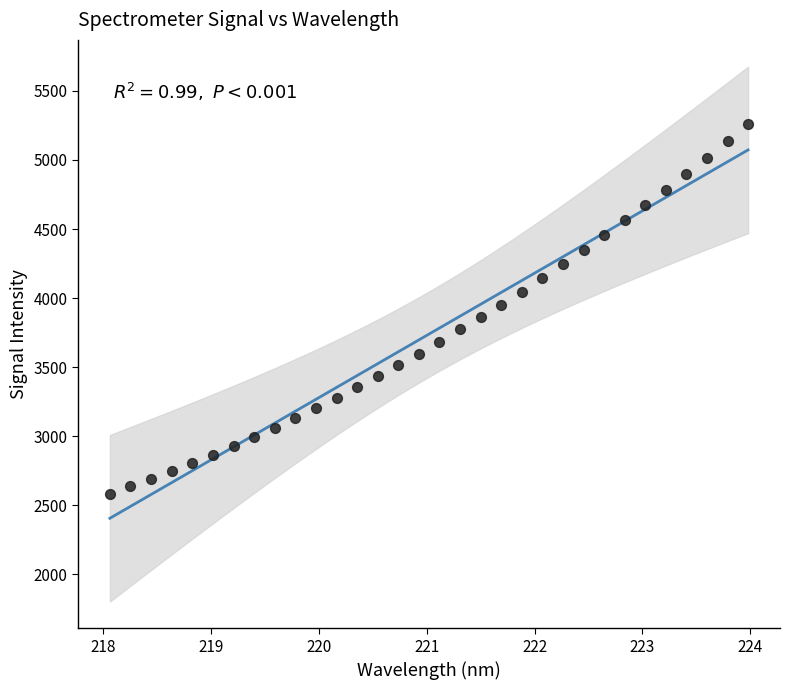

What is the range of Y values (max minus min)?

2674.4